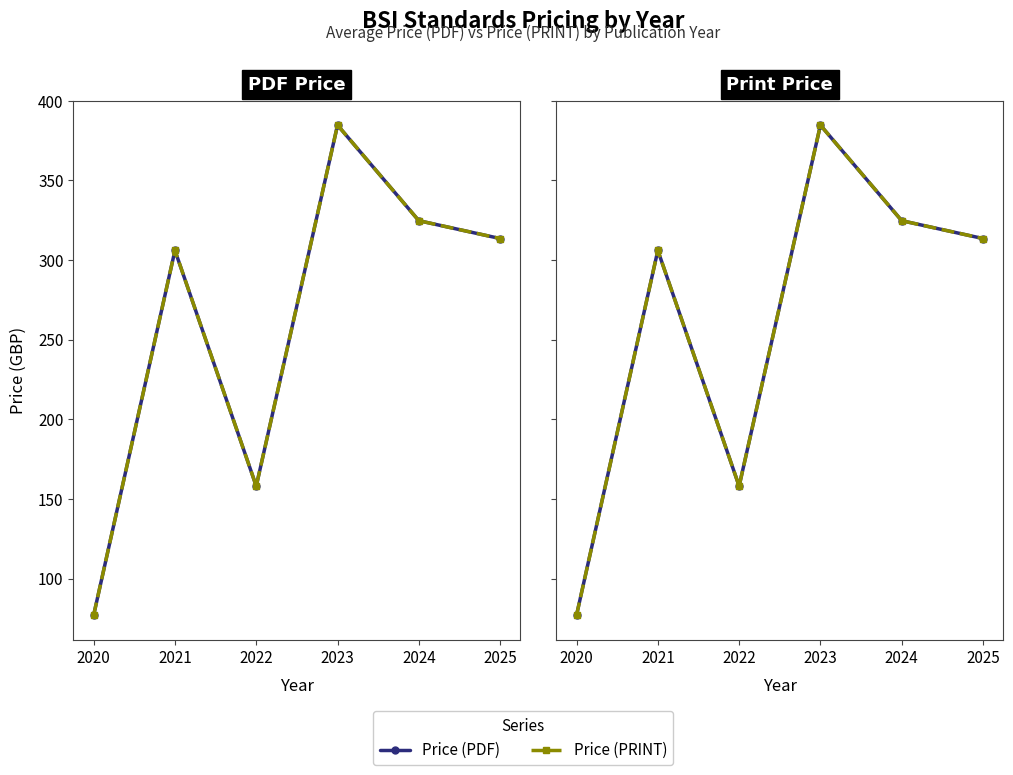

Which category has the highest value across all series?

2023